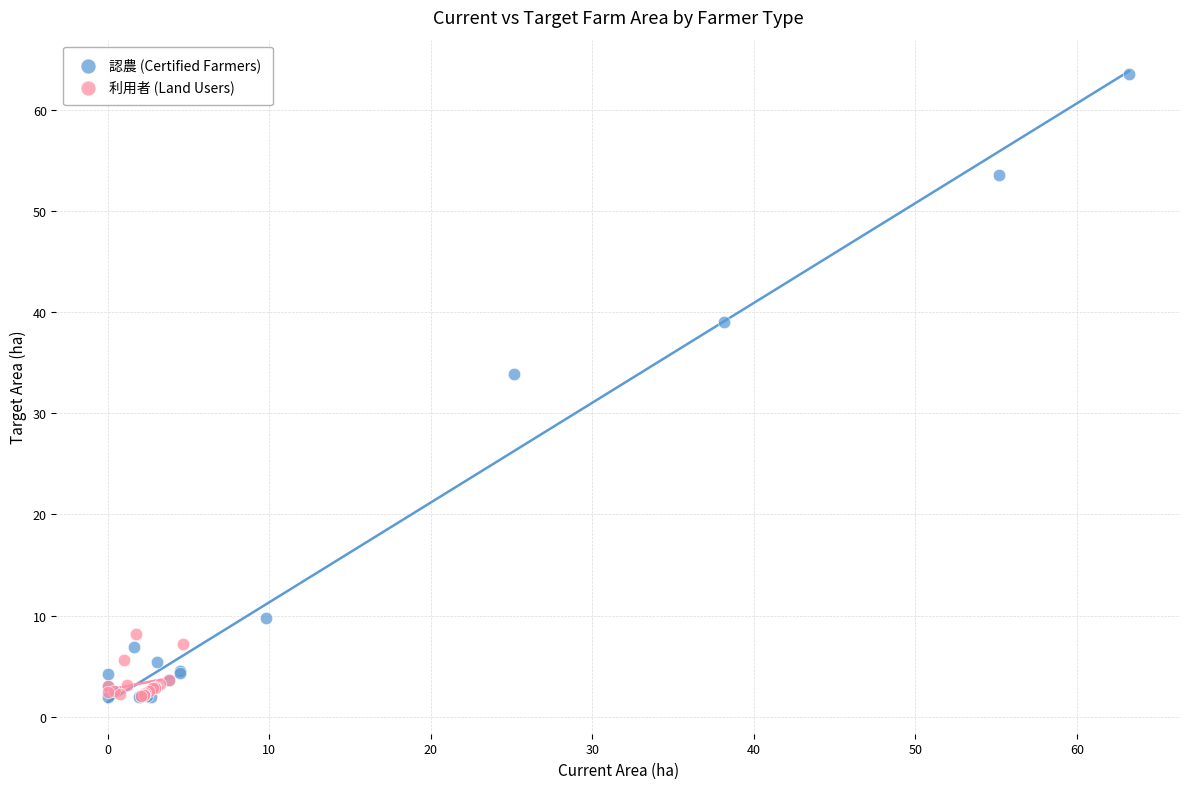

What are all the series names shown in the legend?

認農 (Certified Farmers), 利用者 (Land Users)